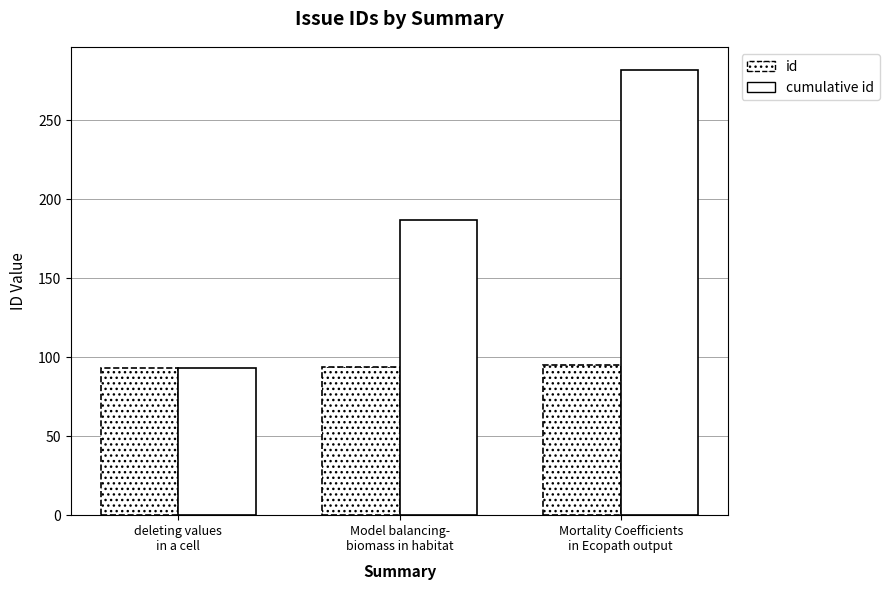

Reading left to right, transcribe all the data shown in this chart.

id: 93	94	95
cumulative id: 93	187	282